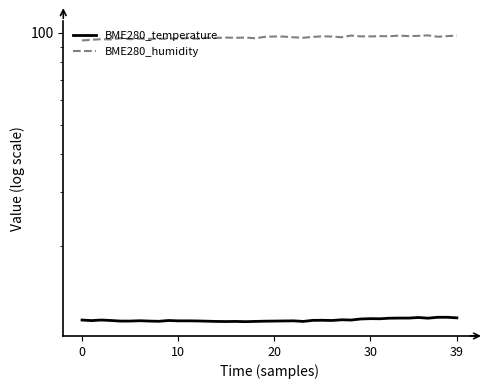

Where is the first local minimum for BME280_temperature?

10